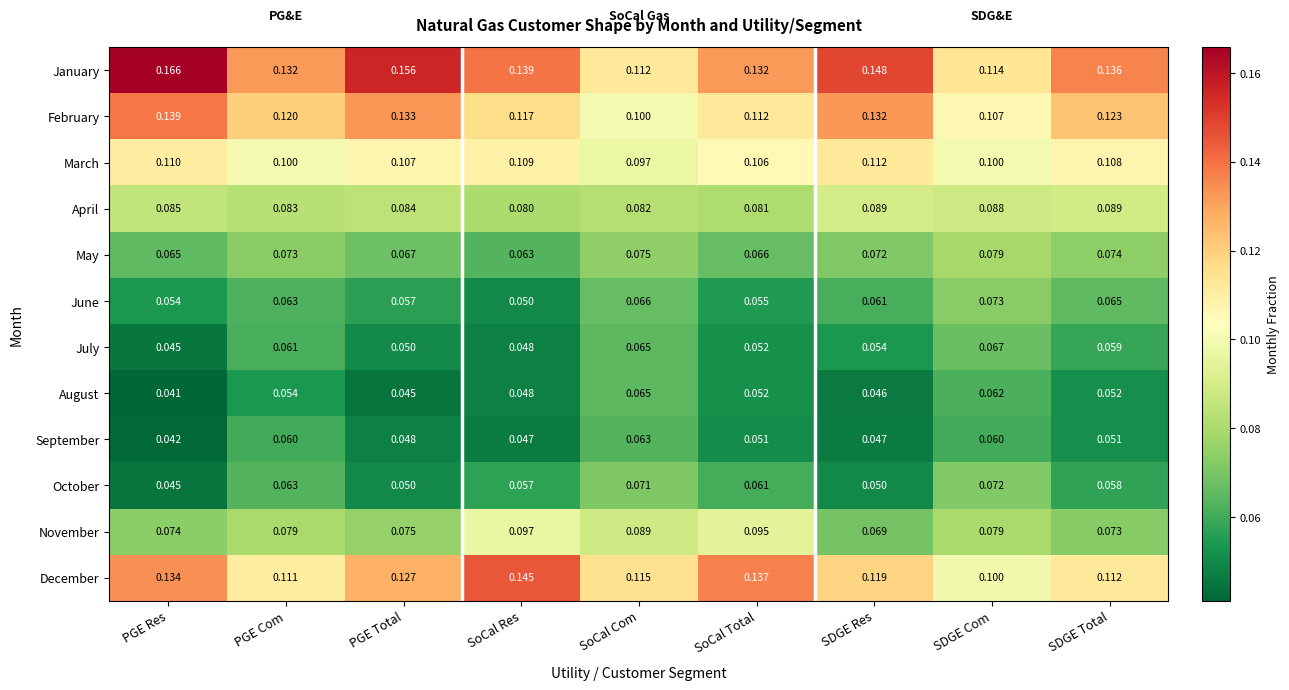

Which series has the largest total across all categories?

January